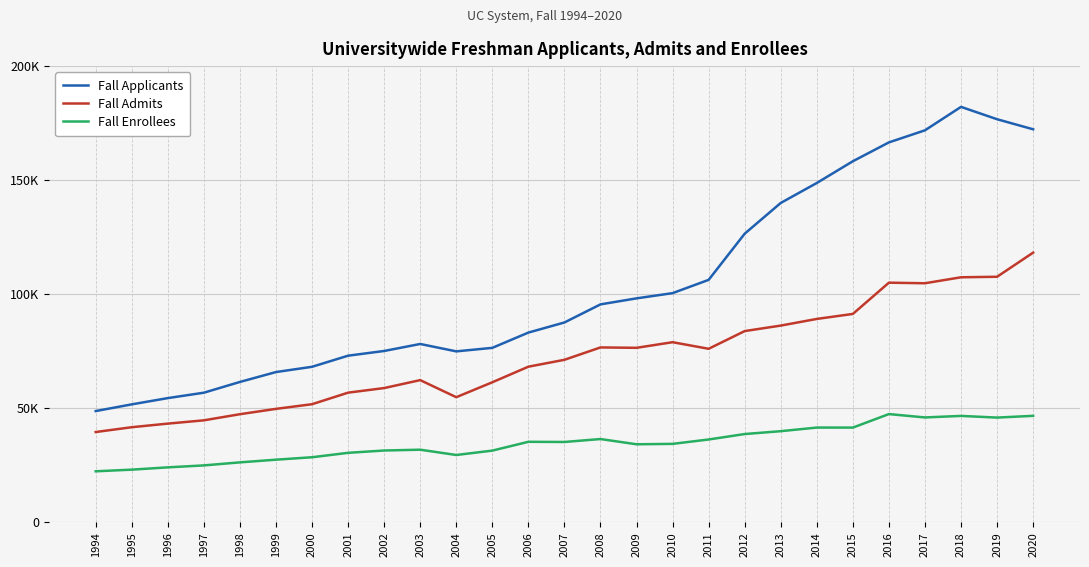

Does the chart have visible grid lines?

Yes